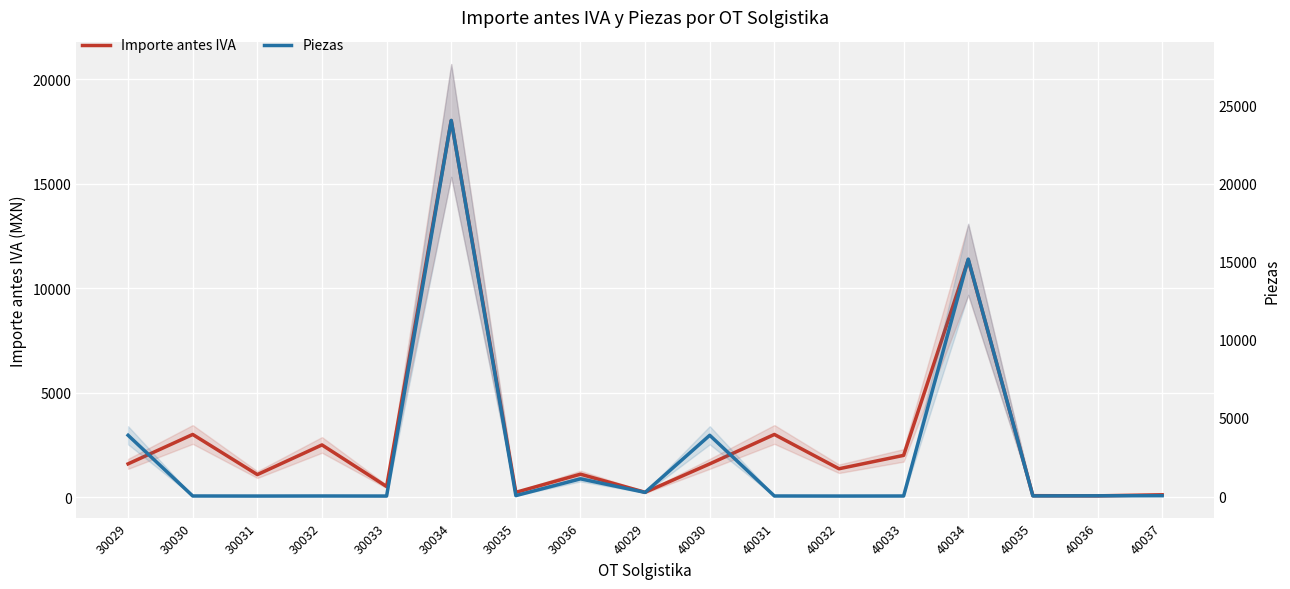

What is the sum of the Piezas values at 40033 and 30034?

24026.0